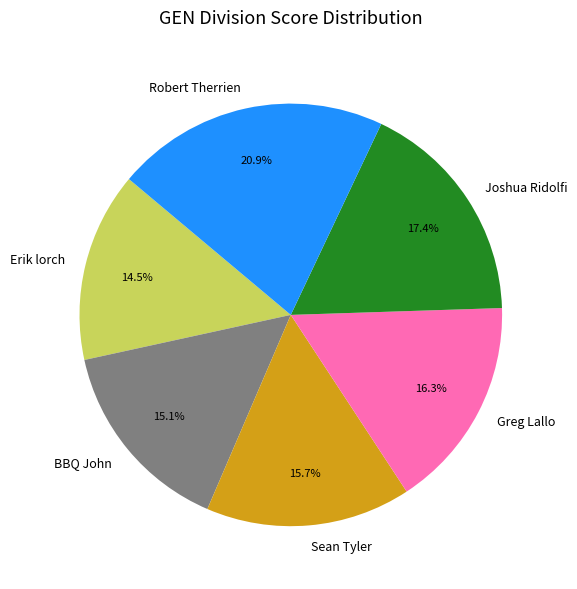

Does any single category account for the majority?

No